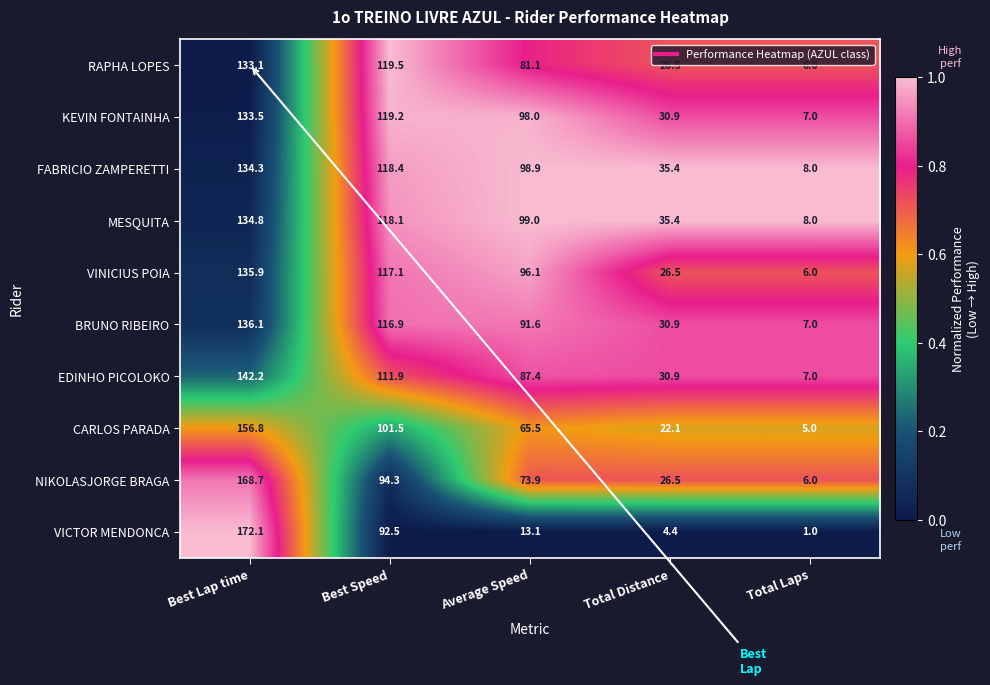

The NIKOLASJORGE BRAGA series shows 9.3 at Total Laps. True or false?

False